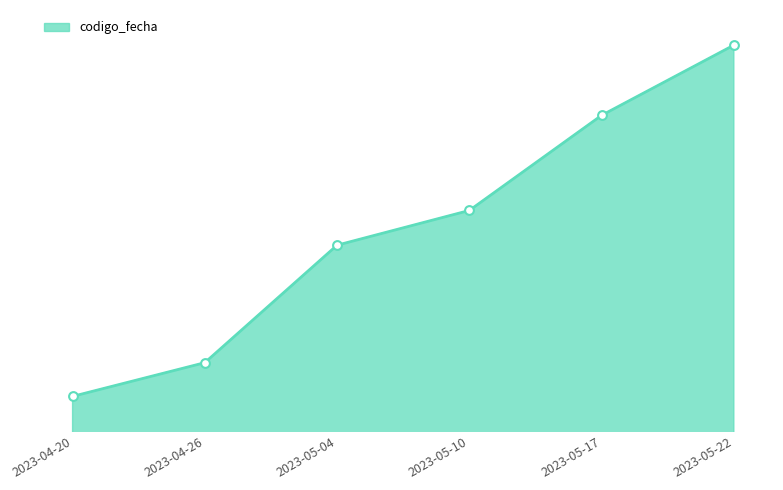

Between 2023-04-20 and 2023-04-26, which is larger?

2023-04-26